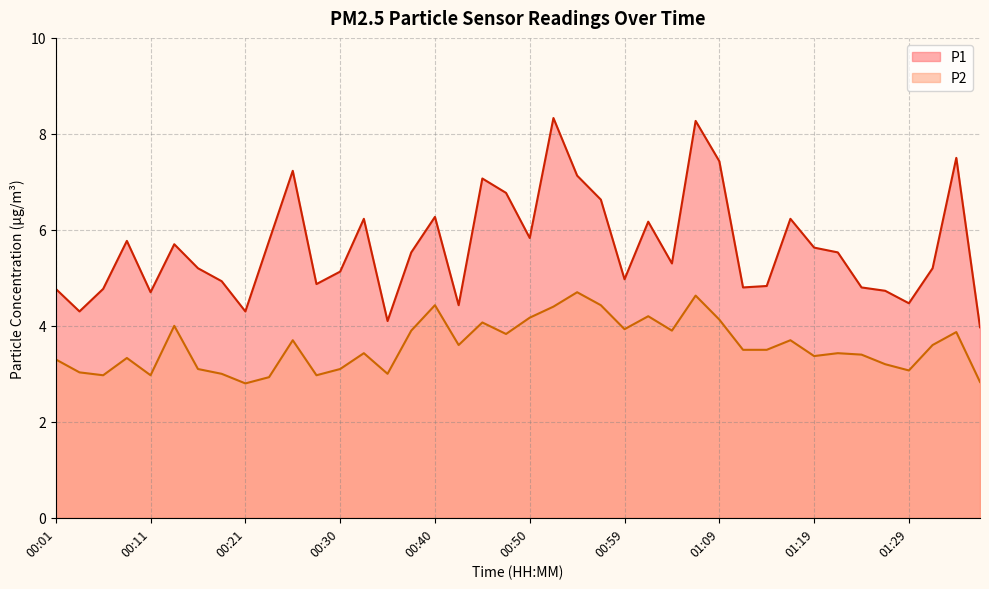

At how many categories does at least one series exceed 3?

40